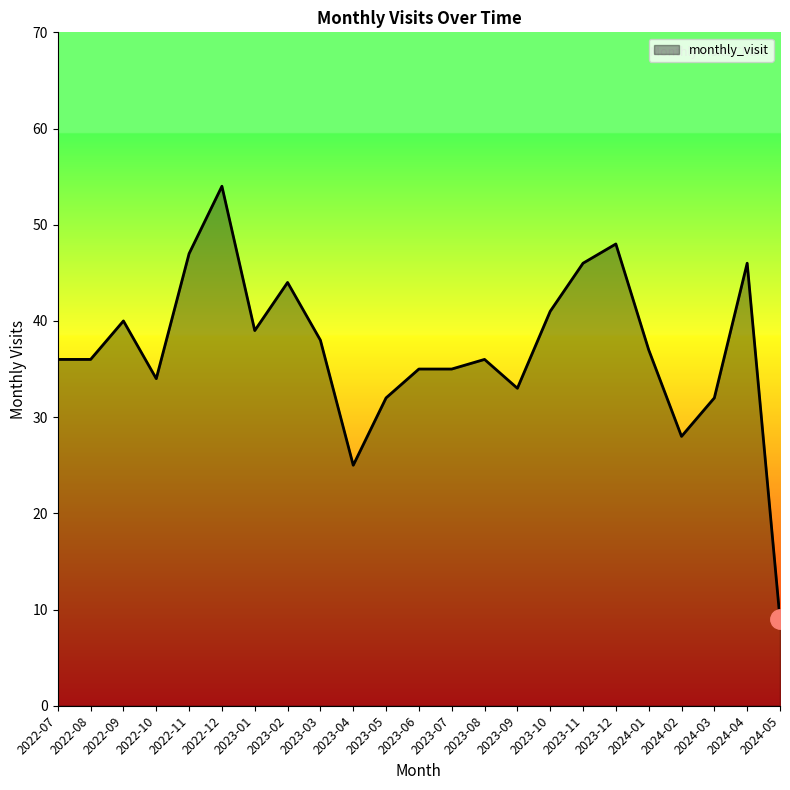

What is the minimum value shown in the chart?

9